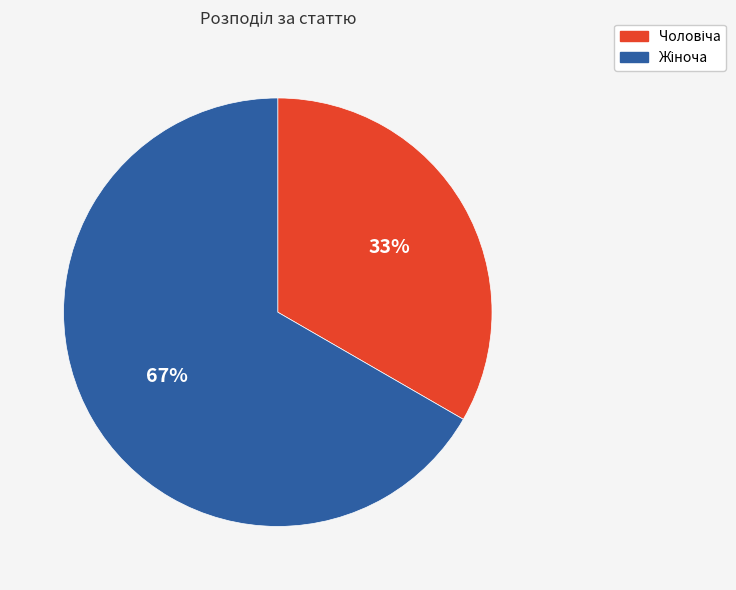

Is there a majority slice in this chart?

Yes